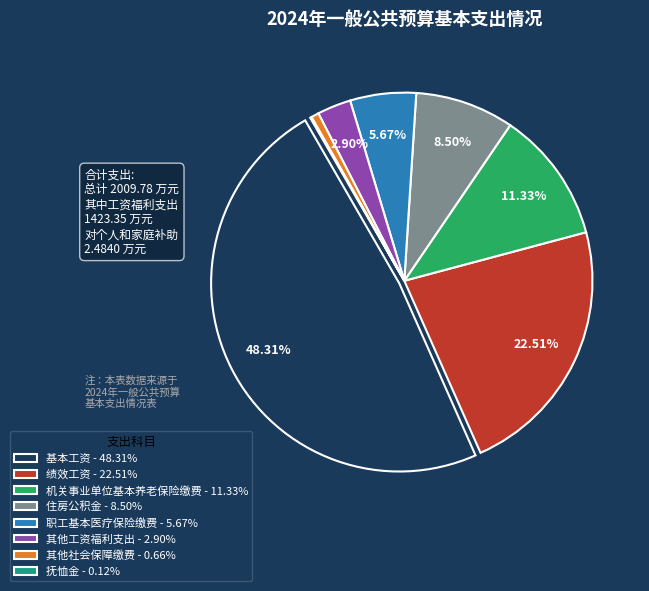

Does 绩效工资 - 22.51% represent more than half of the total?

No